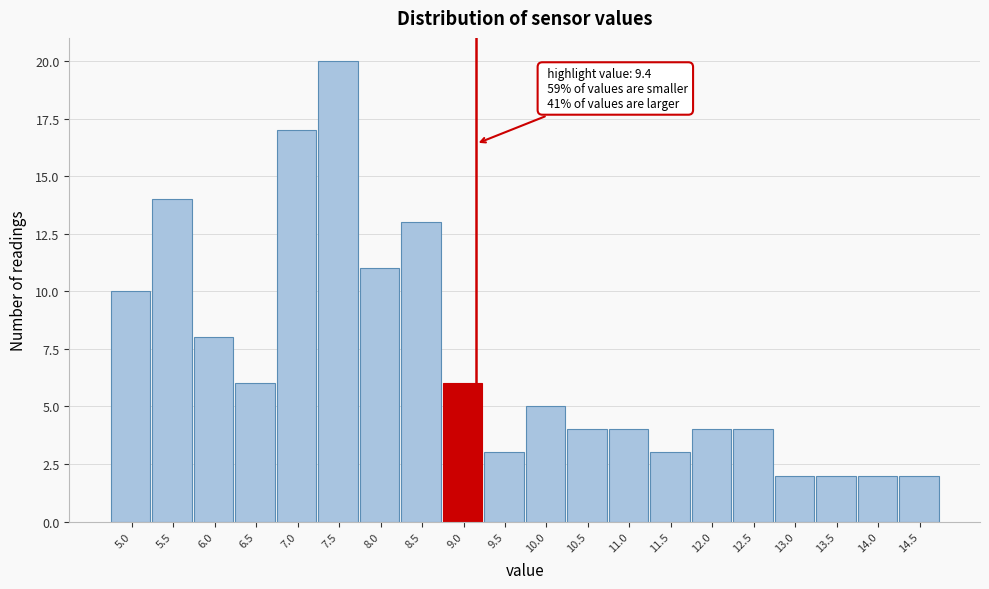

Reading left to right, extract all data points from this chart.

5.0=10	5.5=14	6.0=8	6.5=6	7.0=17	7.5=20	8.0=11	8.5=13	9.0=6	9.5=3	10.0=5	10.5=4	11.0=4	11.5=3	12.0=4	12.5=4	13.0=2	13.5=2	14.0=2	14.5=2